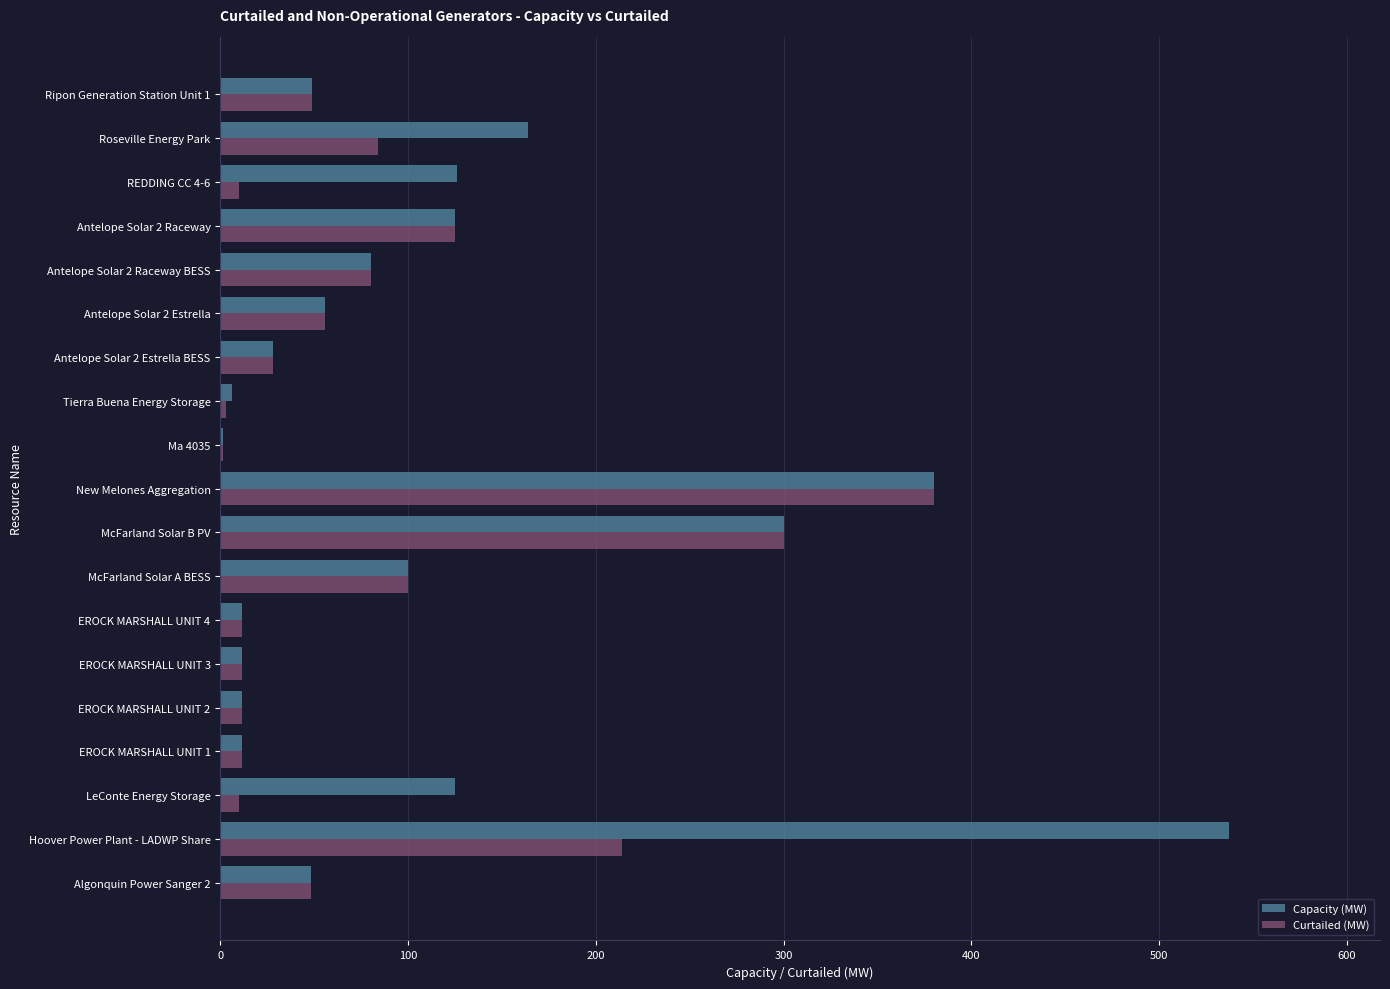

Which series has the largest range (max minus min)?

Capacity (MW)